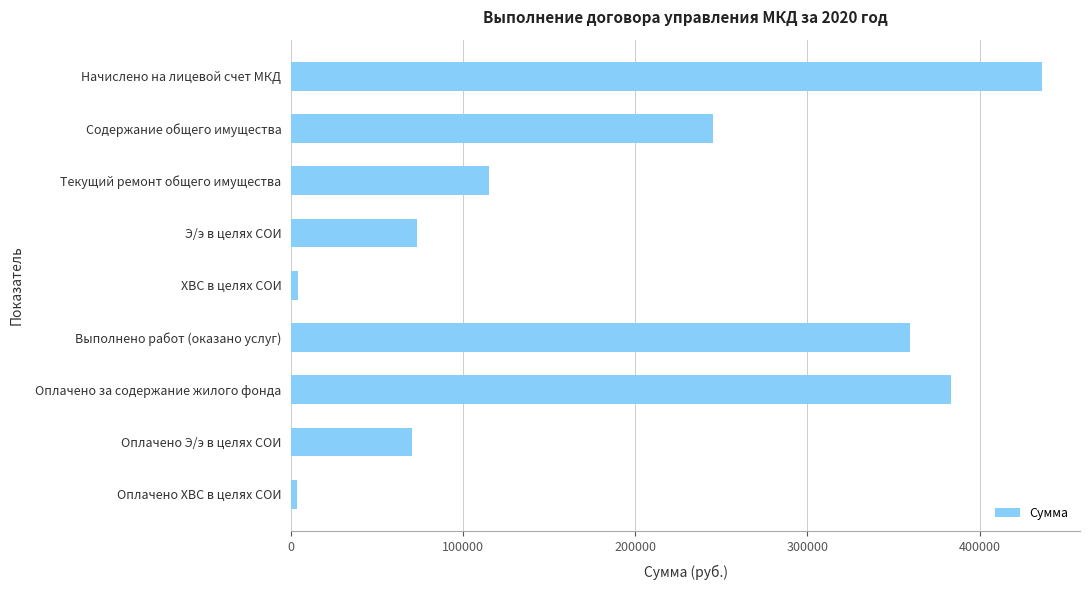

How many bars are there in total?

9